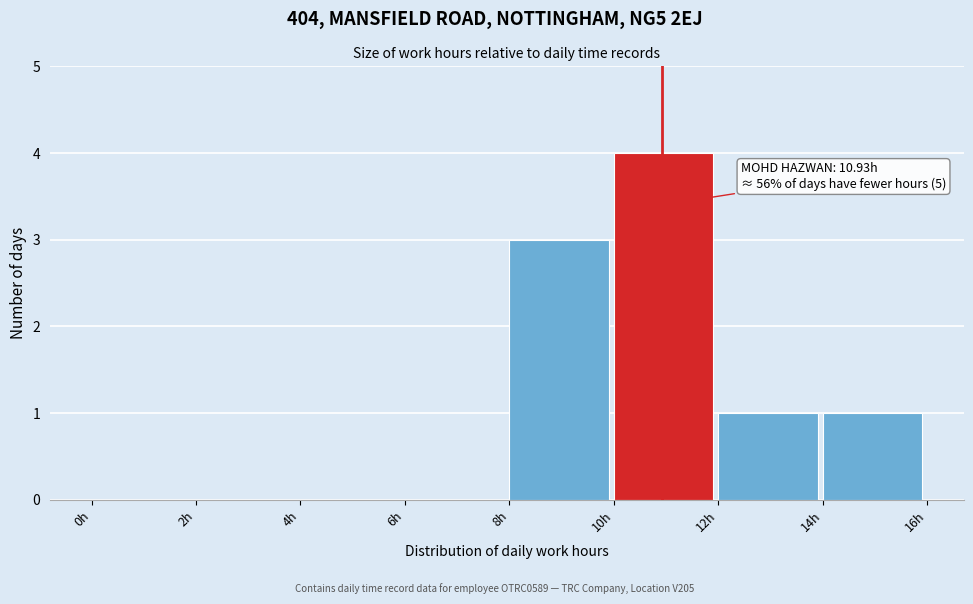

Over which range of the x-axis is the bar tallest?

10 to 12